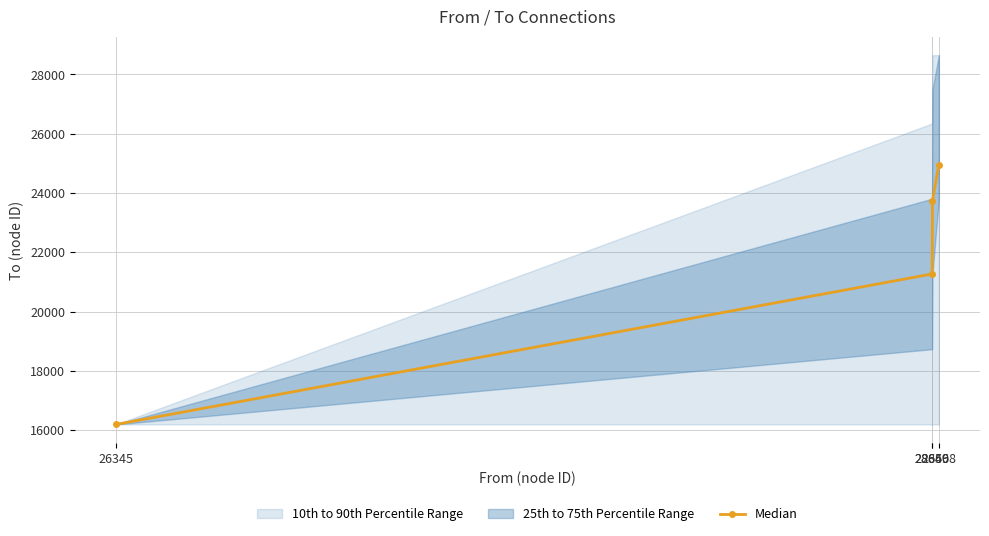

Reading right to left, transcribe all the data shown in this chart.

28668=24959.0	28650=23728.7	28649=21268.5	26345=16192.0